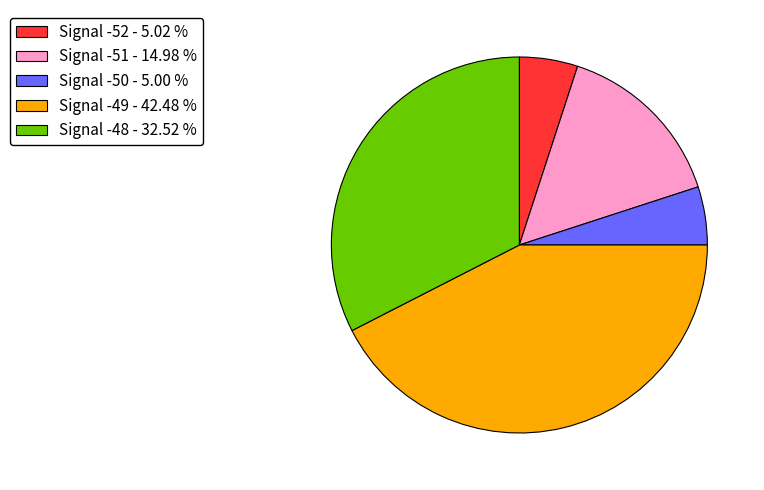

Is the sum of Signal -49 - 42.48 % and Signal -51 - 14.98 % greater than half?

Yes